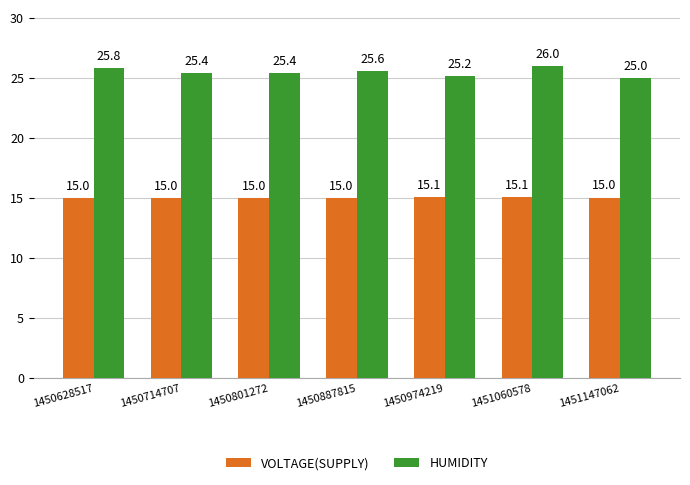

Is the value of VOLTAGE(SUPPLY) at 1451147062 greater than the value of HUMIDITY at 1450714707?

No